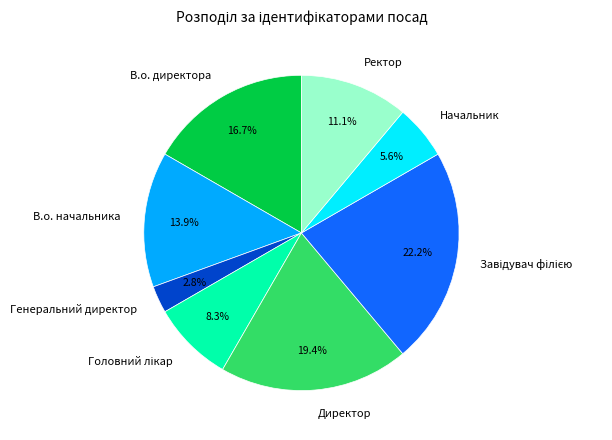

To the nearest percent, what is the difference between the largest and smallest slice percentages?

19%